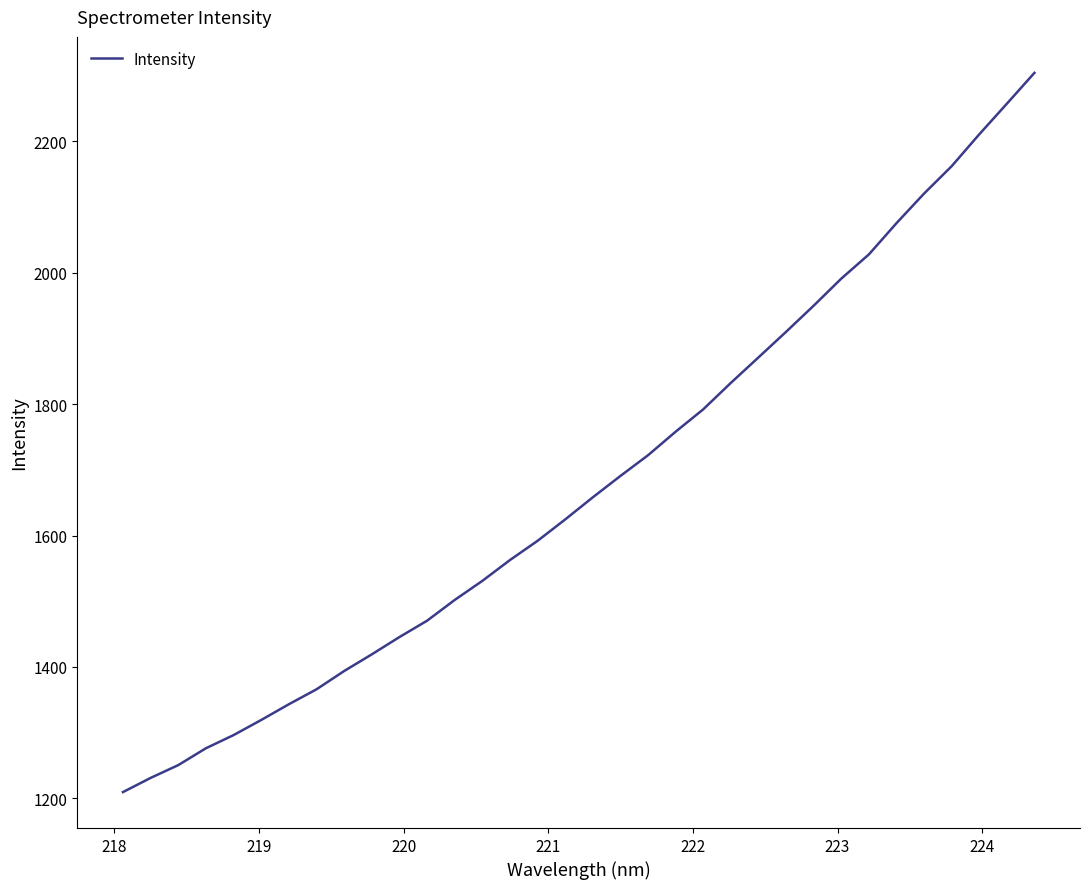

What is the minimum value shown in the chart?

1209.6